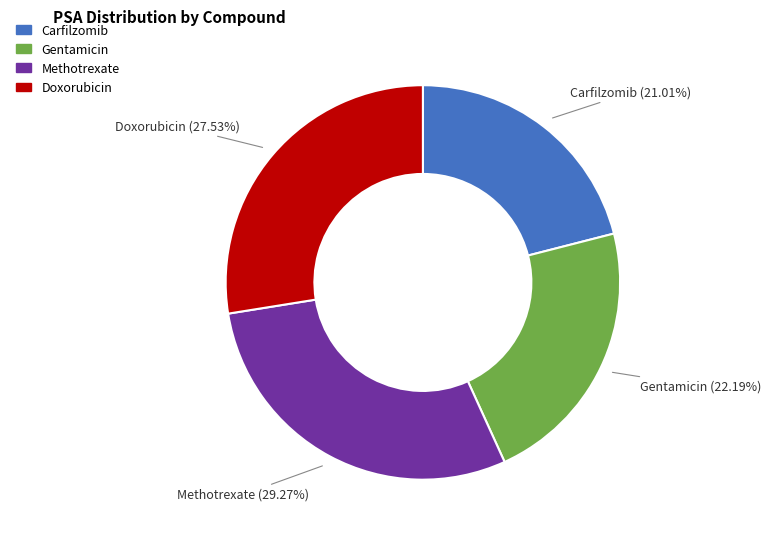

Which slice is the smallest?

Carfilzomib